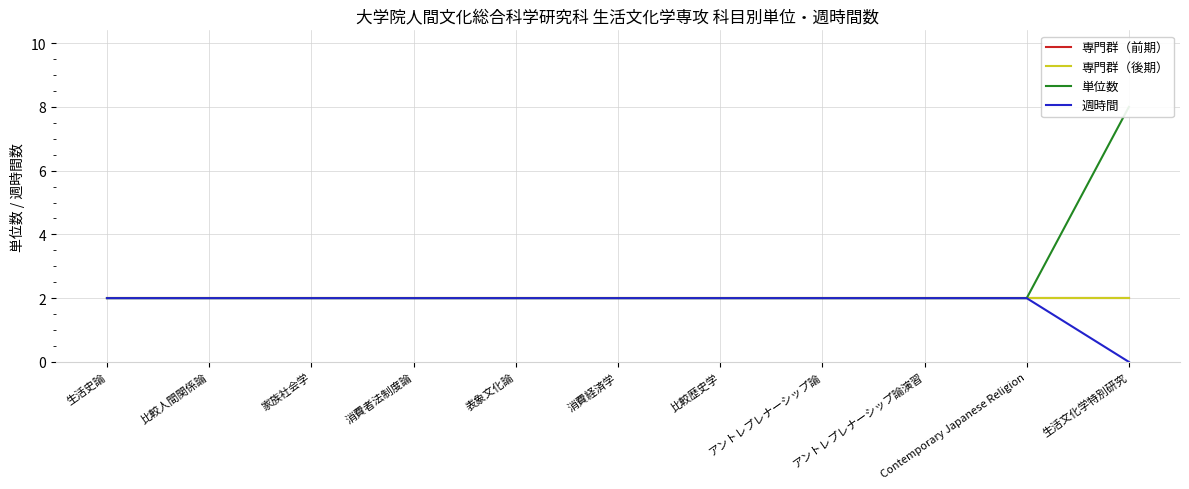

At which category is the sum across all series the highest?

生活文化学特別研究